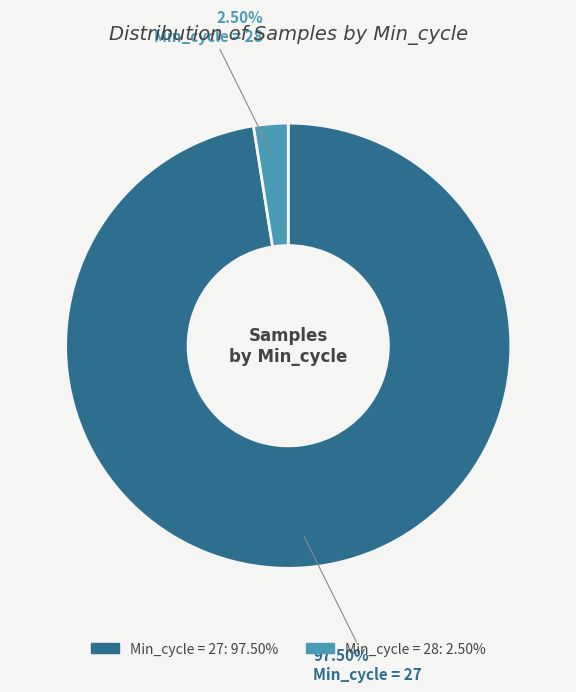

Count the number of slices in the pie.

2